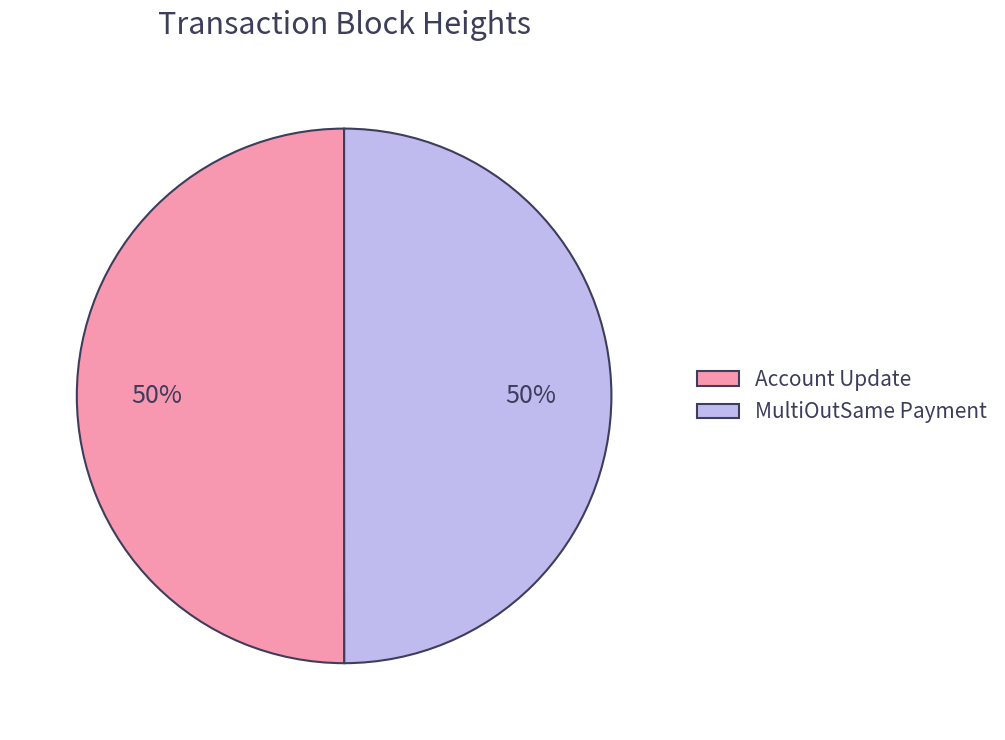

Approximately how many times larger is the value at Account Update compared to MultiOutSame Payment?

1.0